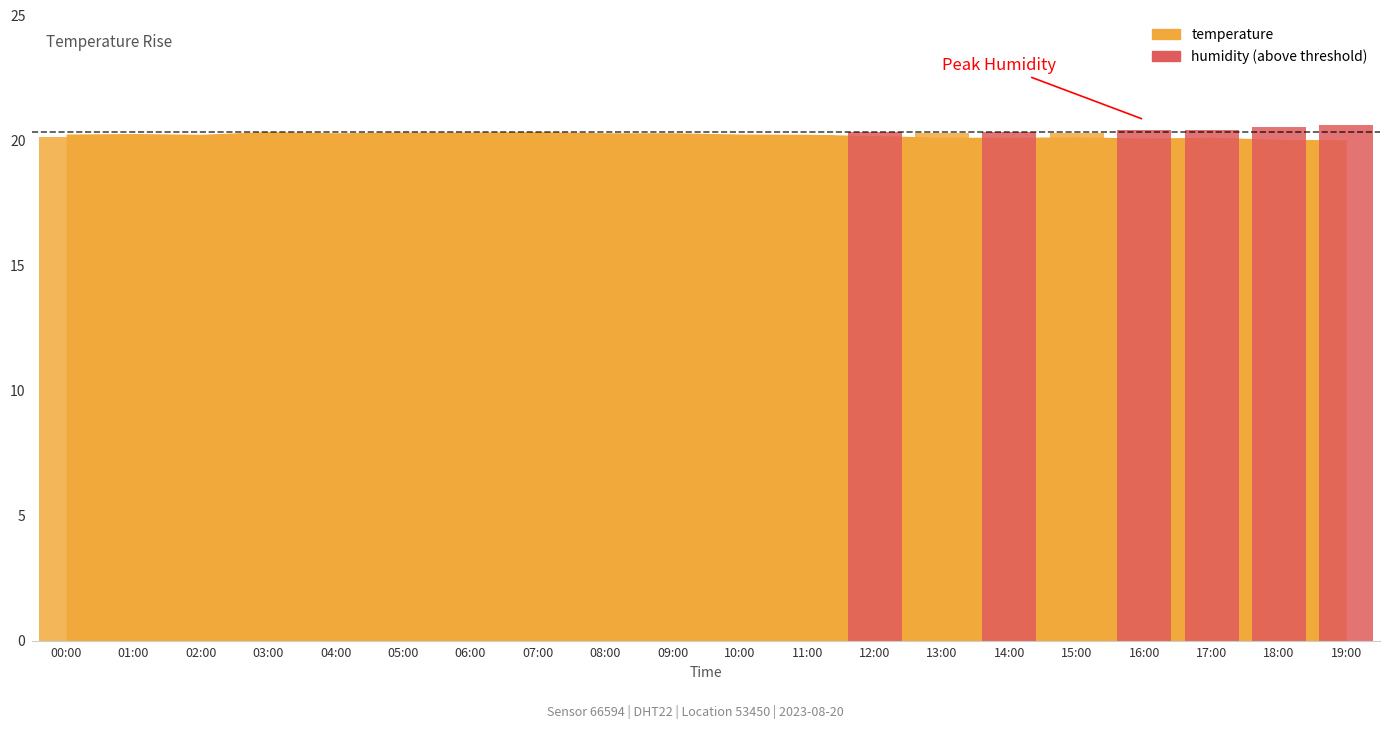

What is the difference between the values at 14:00 and 19:00?

0.1